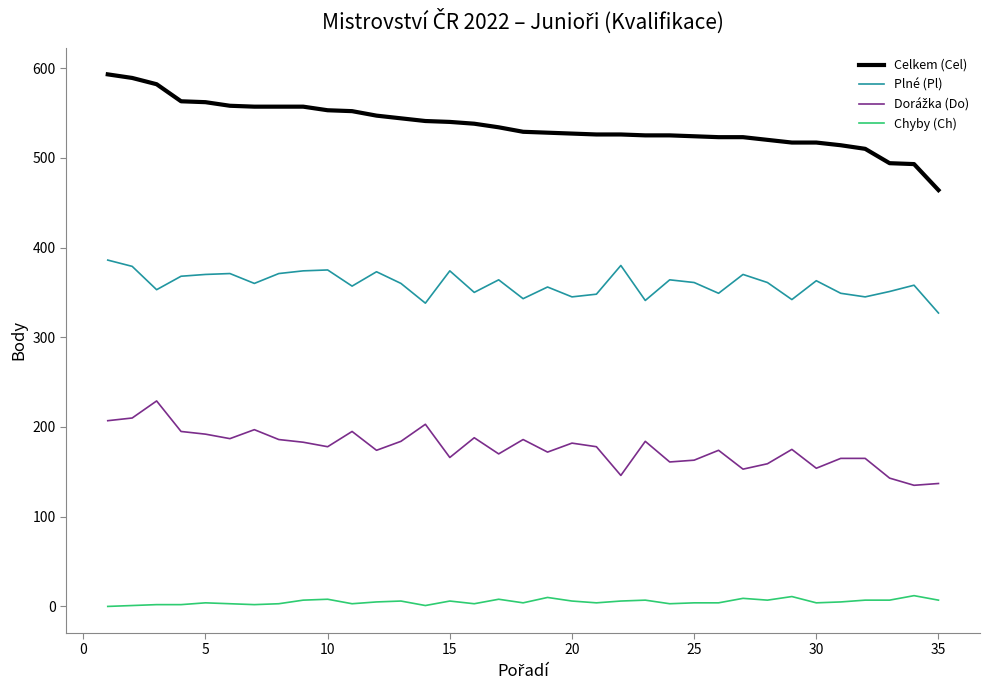

What is the greatest value displayed?

593